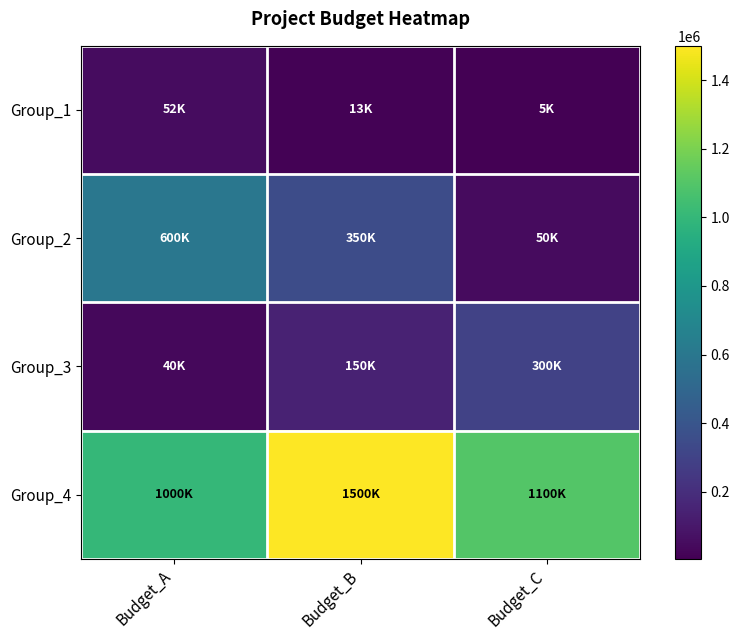

At which category is the sum across all series the highest?

Budget_B